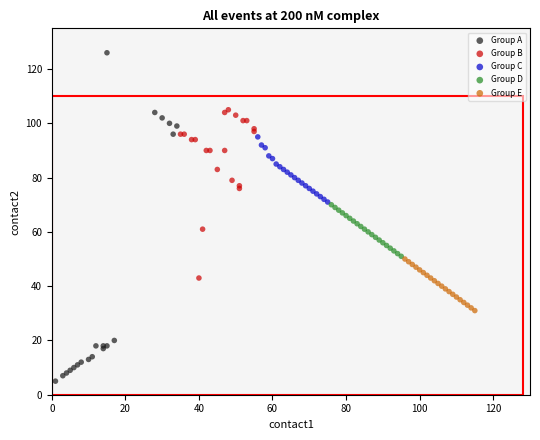

Which series contains the highest Y value?

Group A